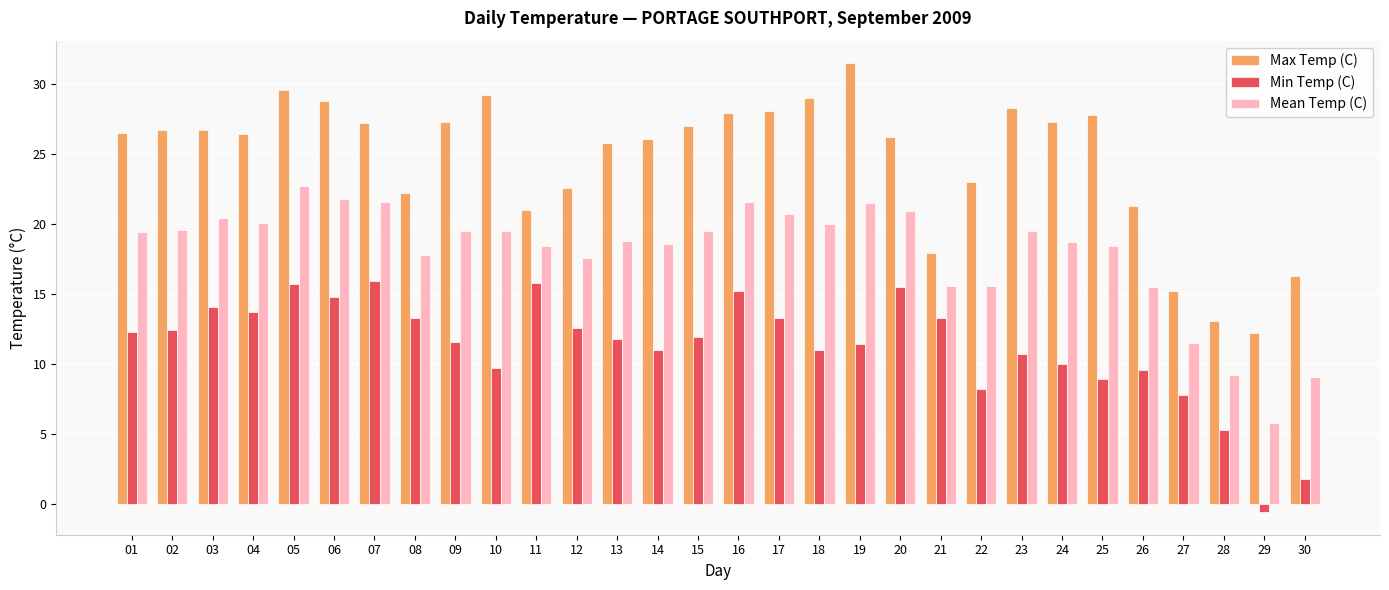

True or false: Max Temp (C) has a value of 16.7 at 29.

False